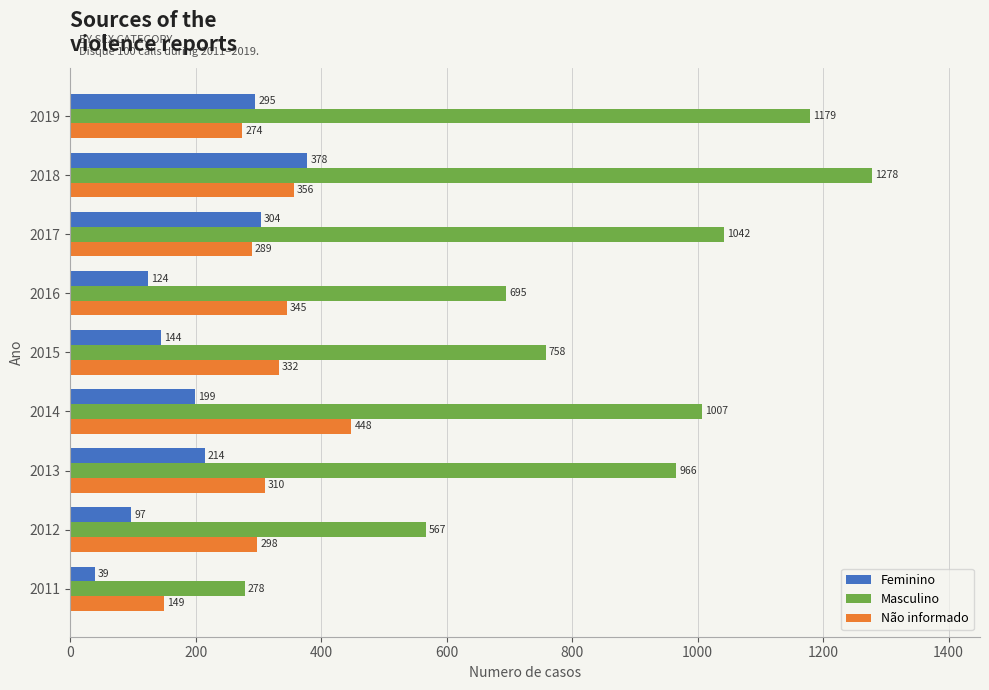

At which label does Masculino reach its minimum?

2011